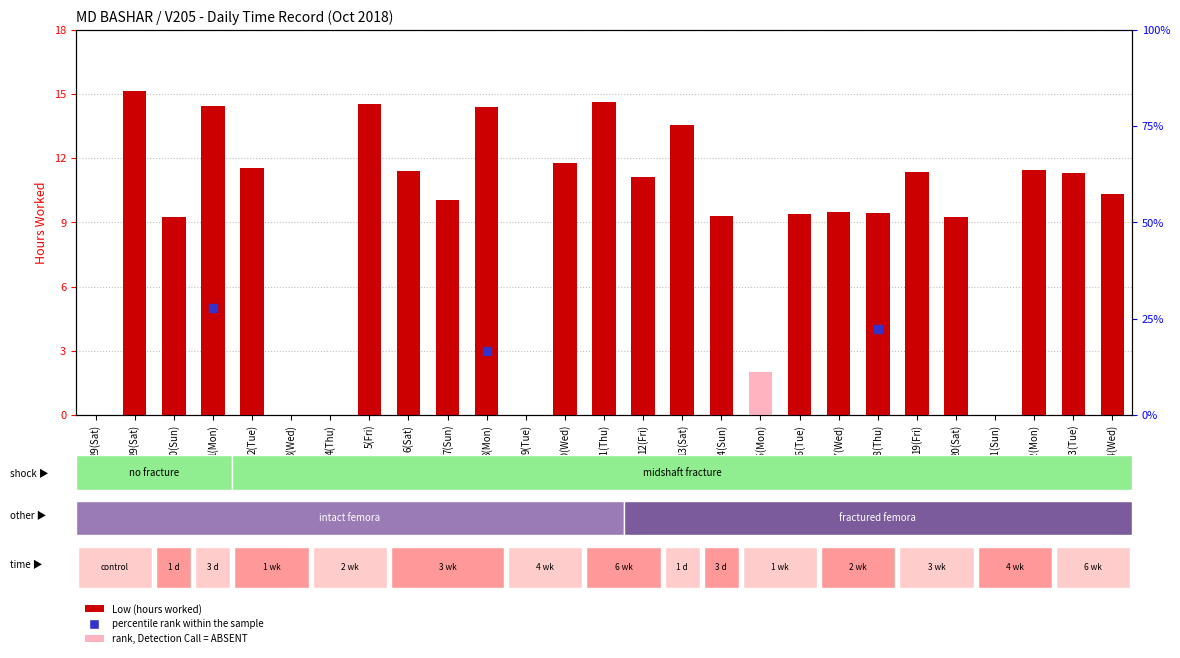

What is the ratio of the value at 2(Tue) to the value at 7(Sun)?

1.1